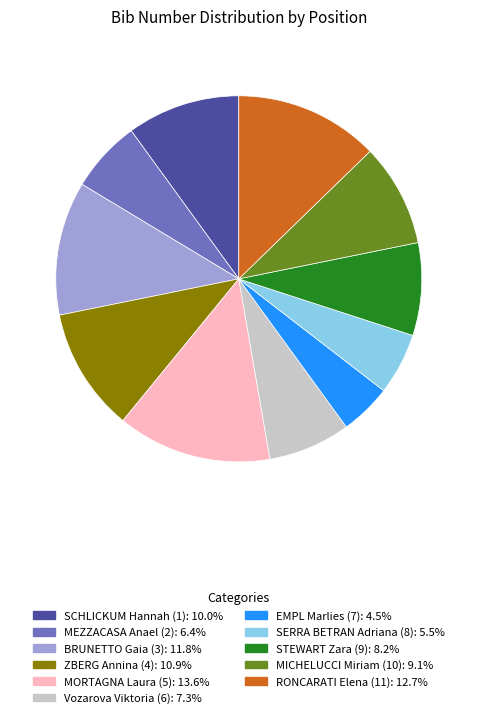

Rank the categories by value from lowest to highest.

EMPL Marlies (7), SERRA BETRAN Adriana (8), MEZZACASA Anael (2), Vozarova Viktoria (6), STEWART Zara (9), MICHELUCCI Miriam (10), SCHLICKUM Hannah (1), ZBERG Annina (4), BRUNETTO Gaia (3), RONCARATI Elena (11), MORTAGNA Laura (5)